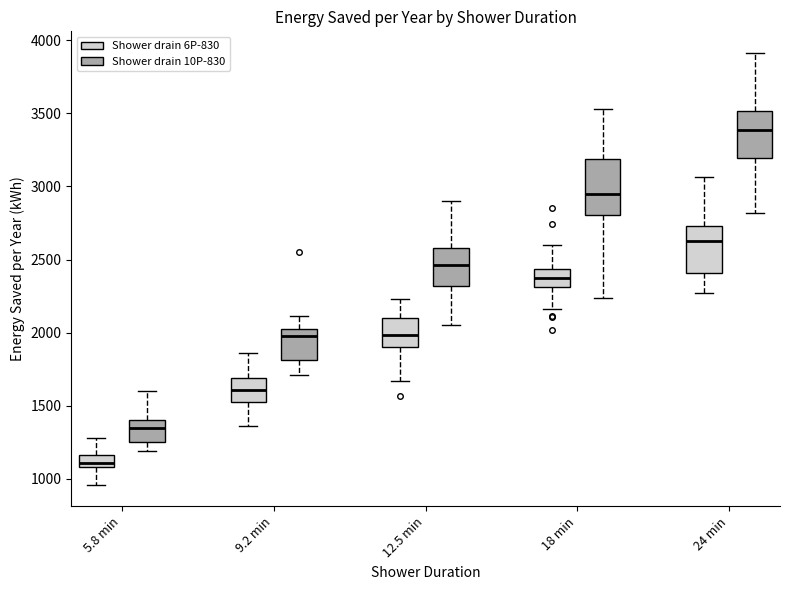

Reading left to right, read every box against the y-axis: the position of its median line, the range the box covers, and the ends of its whiskers. The values are not printed on the chart, so give them approximately, as read against the axis.

5.8 min (Shower drain 6P-830): median 1100 (inside the box), box 1100 to 1150, whiskers 950 to 1300
5.8 min (Shower drain 10P-830): median 1350, box 1250 to 1400, whiskers 1200 to 1600
9.2 min (Shower drain 6P-830): median 1600, box 1550 to 1700, whiskers 1350 to 1850
9.2 min (Shower drain 10P-830): median 2000, box 1800 to 2050, whiskers 1700 to 2100
12.5 min (Shower drain 6P-830): median 2000, box 1900 to 2100, whiskers 1650 to 2250
12.5 min (Shower drain 10P-830): median 2450, box 2300 to 2600, whiskers 2050 to 2900
18 min (Shower drain 6P-830): median 2400, box 2300 to 2450, whiskers 2150 to 2600
18 min (Shower drain 10P-830): median 2950, box 2800 to 3200, whiskers 2250 to 3550
24 min (Shower drain 6P-830): median 2650, box 2400 to 2750, whiskers 2250 to 3050
24 min (Shower drain 10P-830): median 3400, box 3200 to 3500, whiskers 2800 to 3900